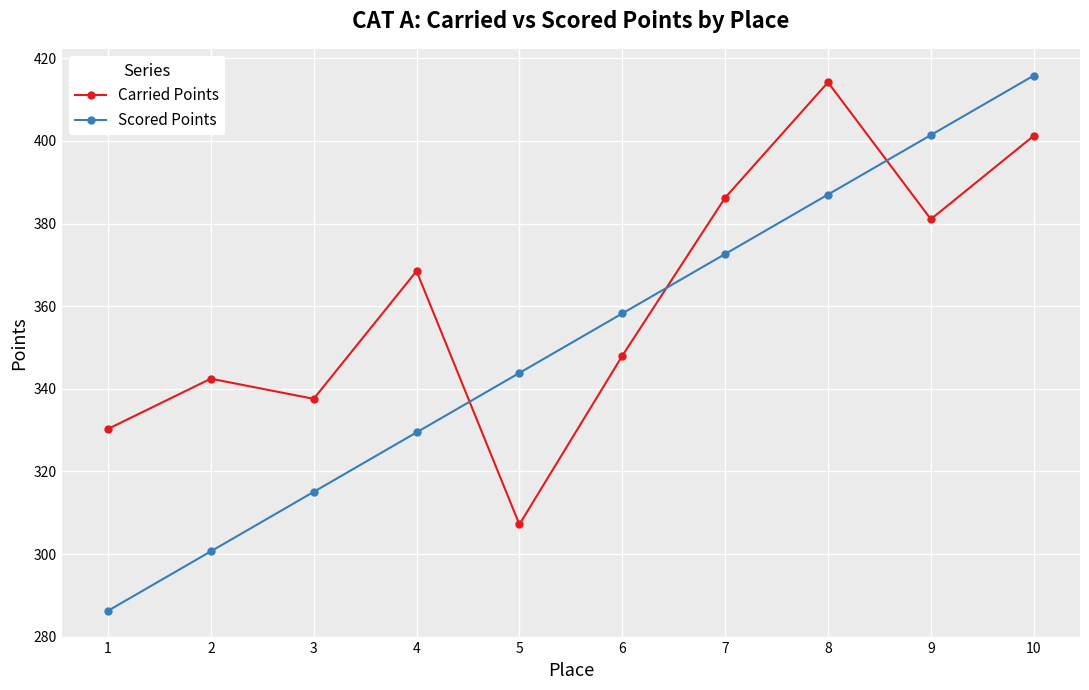

At which label does Scored Points first exceed 358?

6